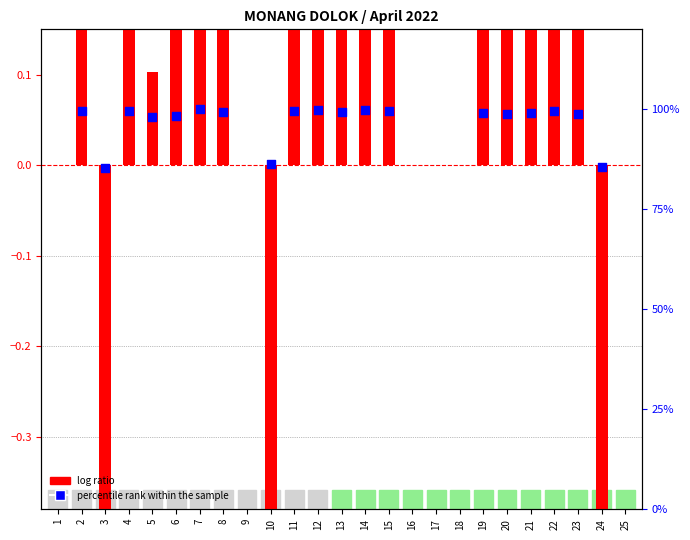

What is the change in value from 14 to 22?

-0.3